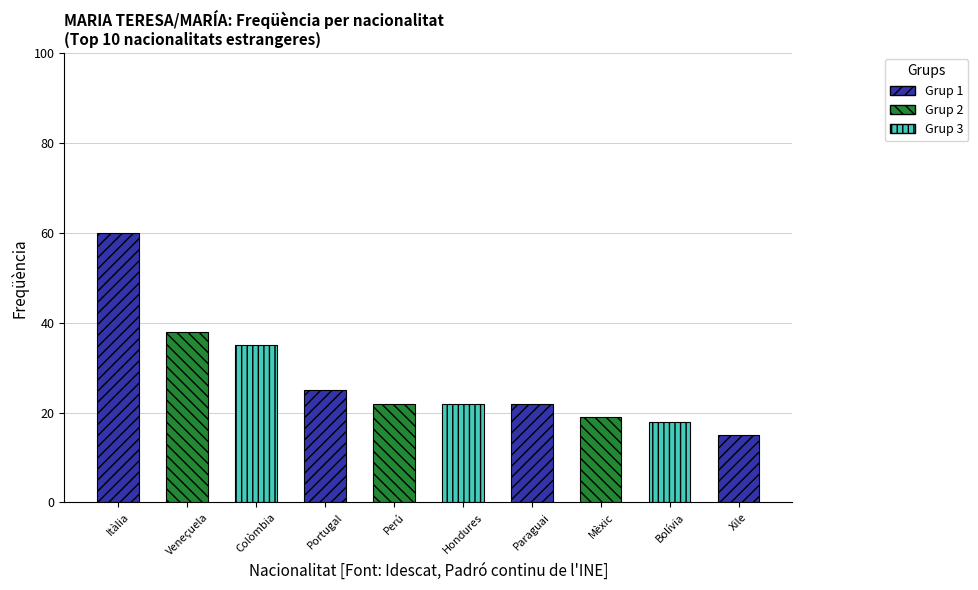

What is the sum of the values at Mèxic and Portugal?

44